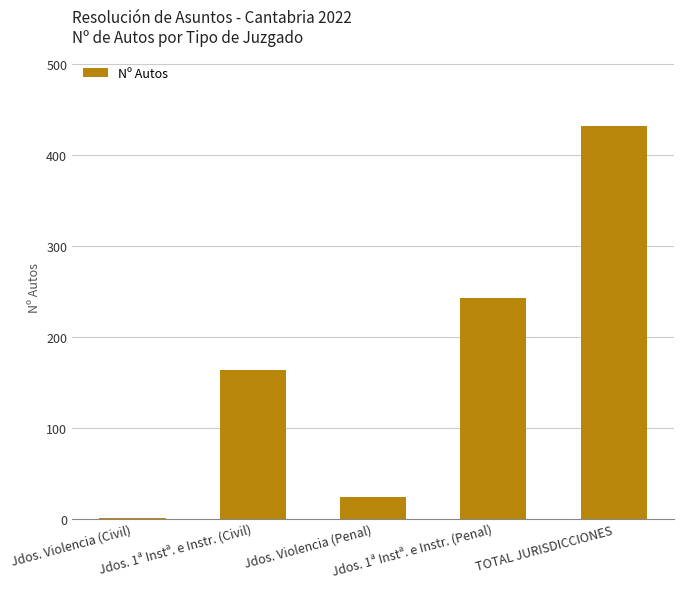

What is the sum of all values?

864